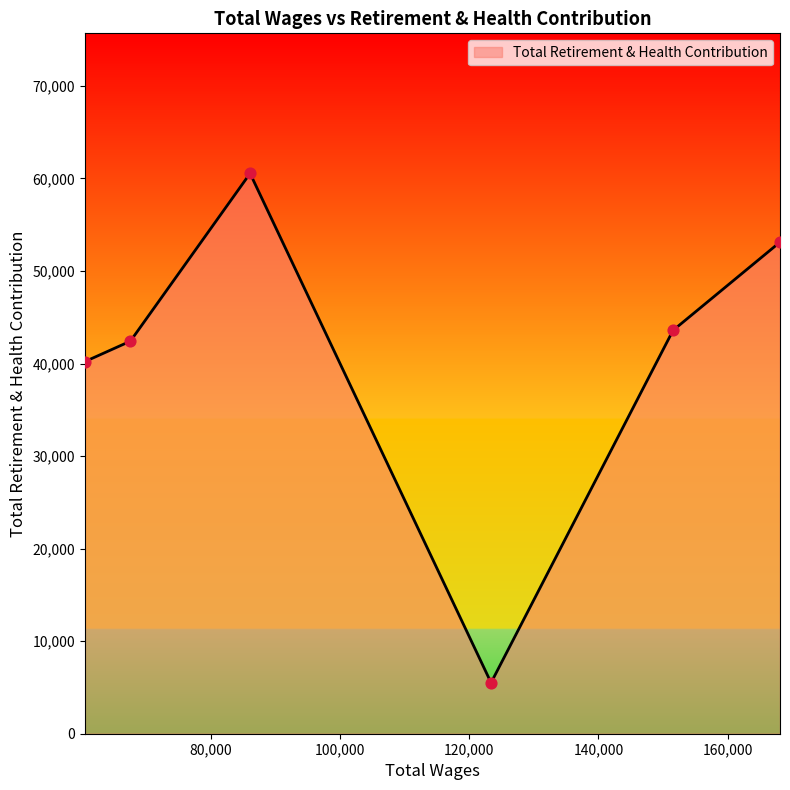

What is the change in value from 67524.0 to 60478.0?

-2208